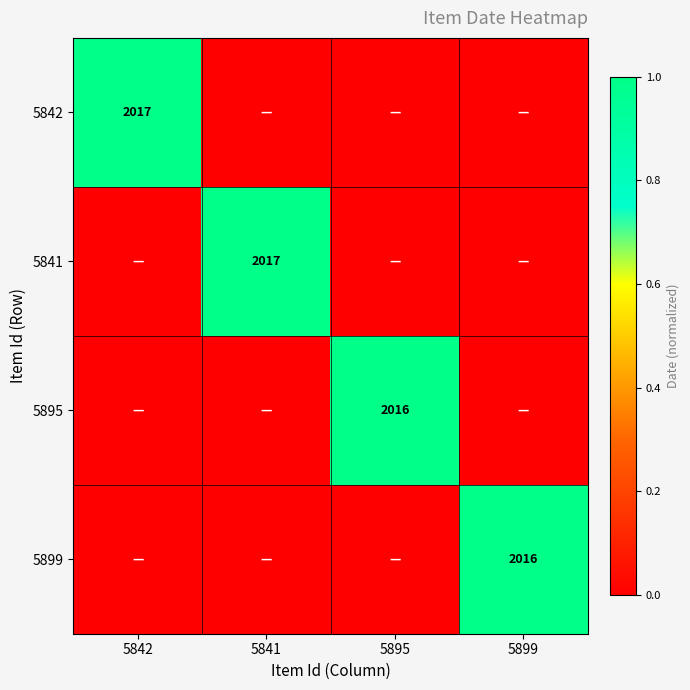

Which label corresponds to the smallest value in the chart?

5841